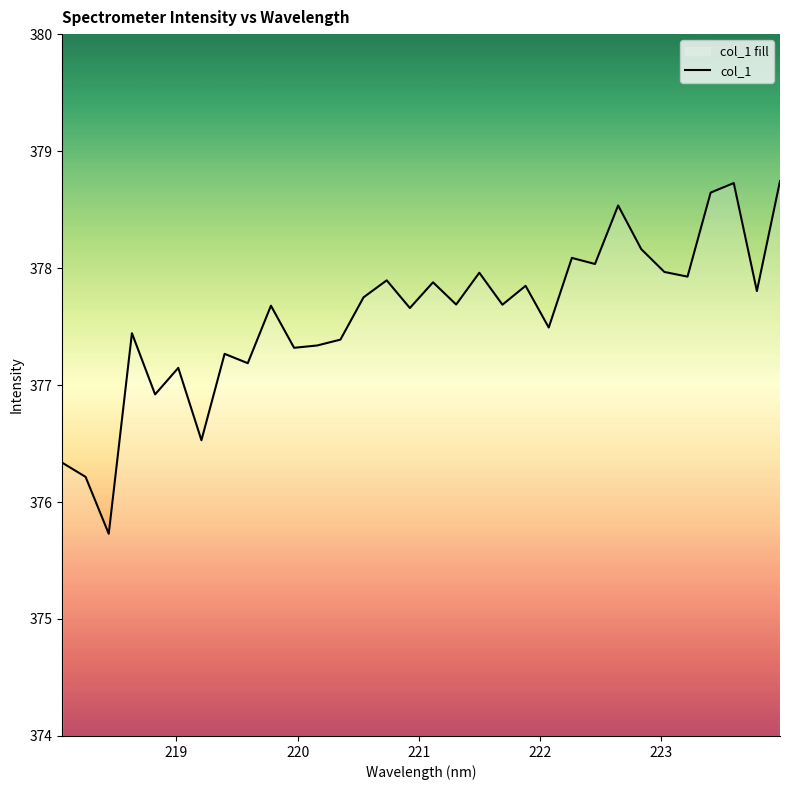

What is the maximum value shown in the chart?

378.7